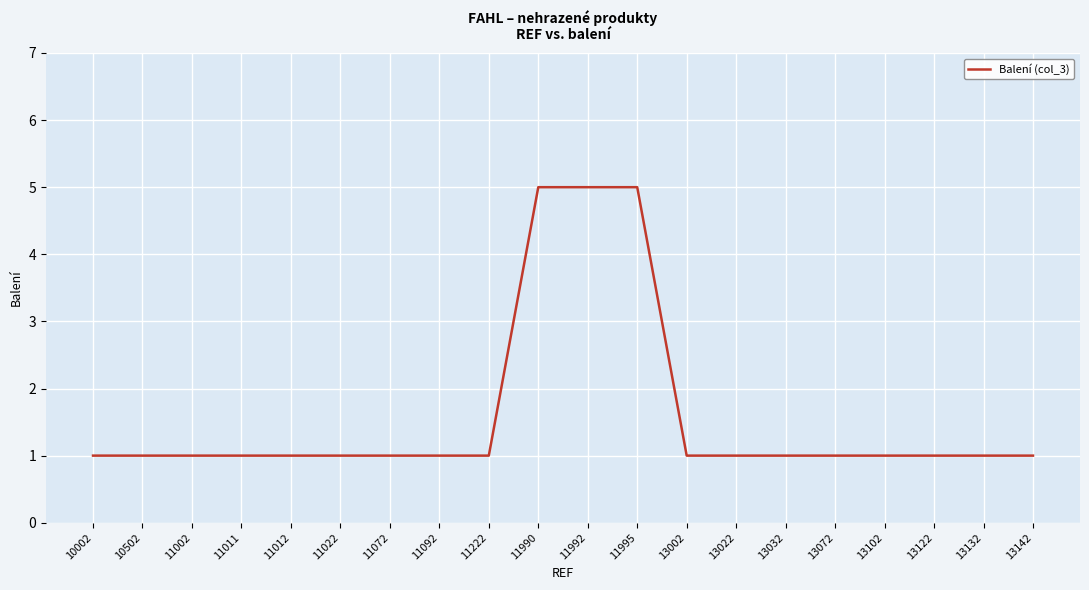

What is the smallest value displayed?

1